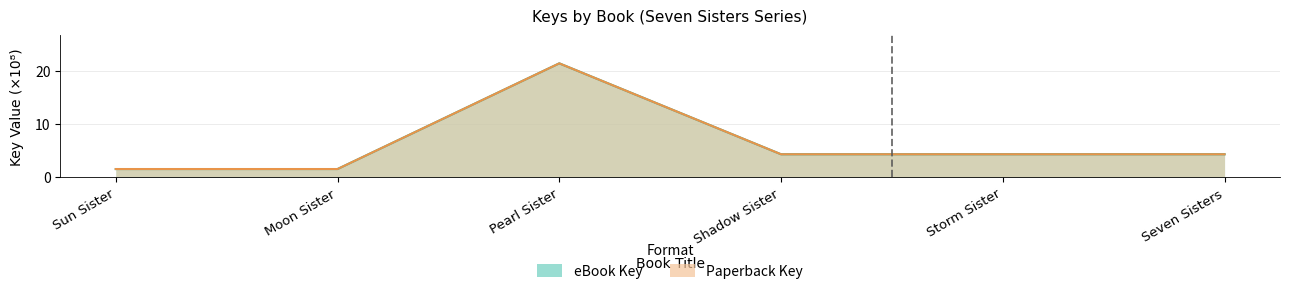

How many series are shown in this chart?

2